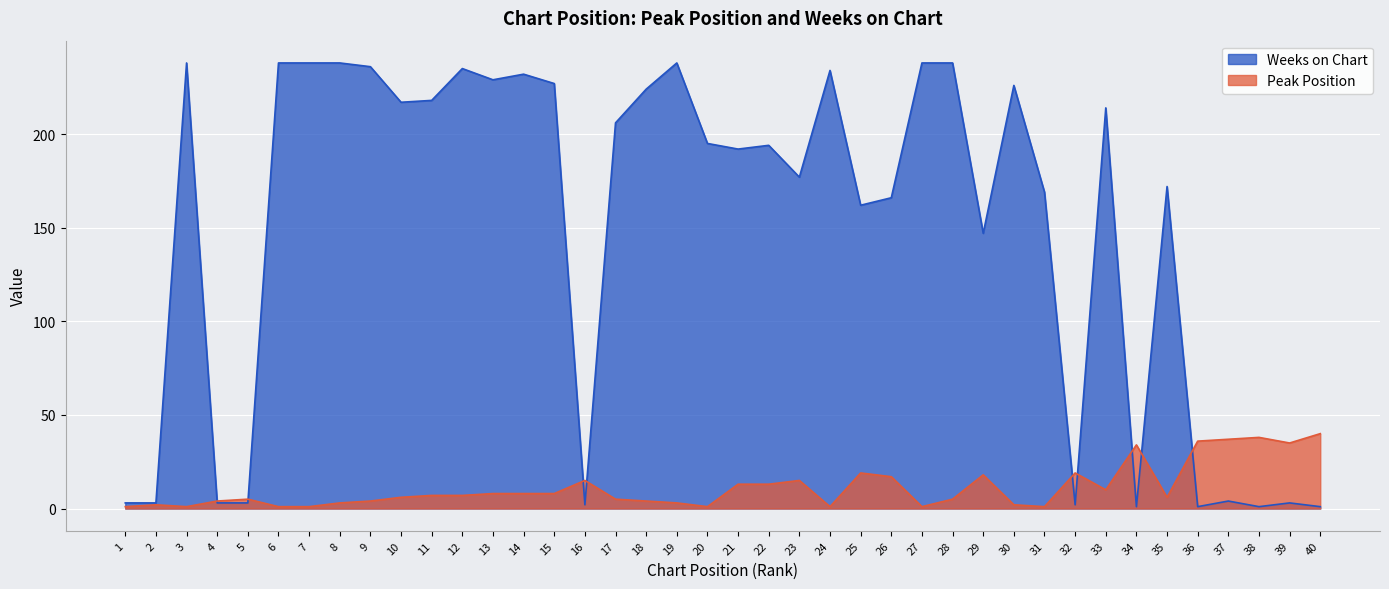

The Weeks on Chart series shows 226 at 30. True or false?

True